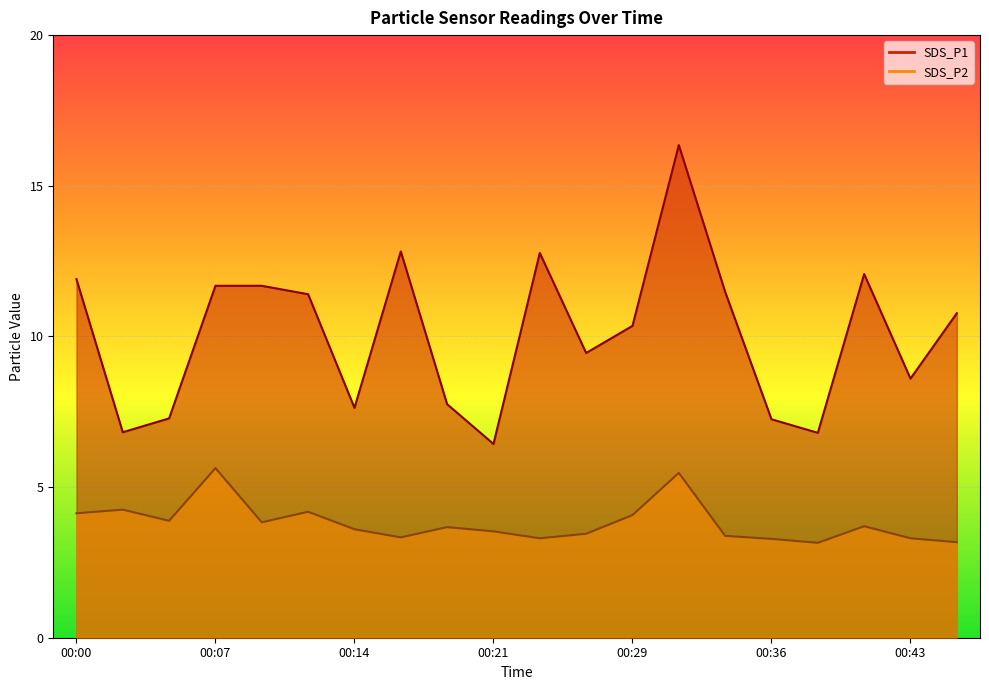

What is the difference between the maximum and second lowest values in the SDS_P1 series?

9.6